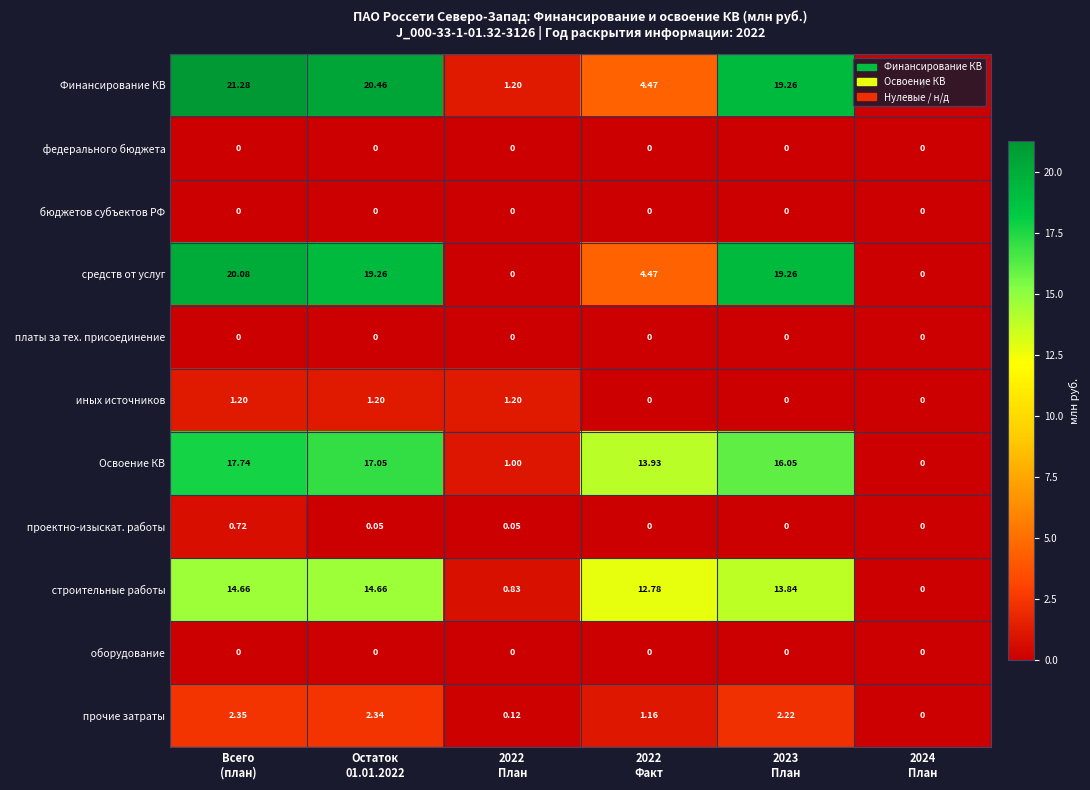

Which series has the widest spread of values?

Финансирование КВ